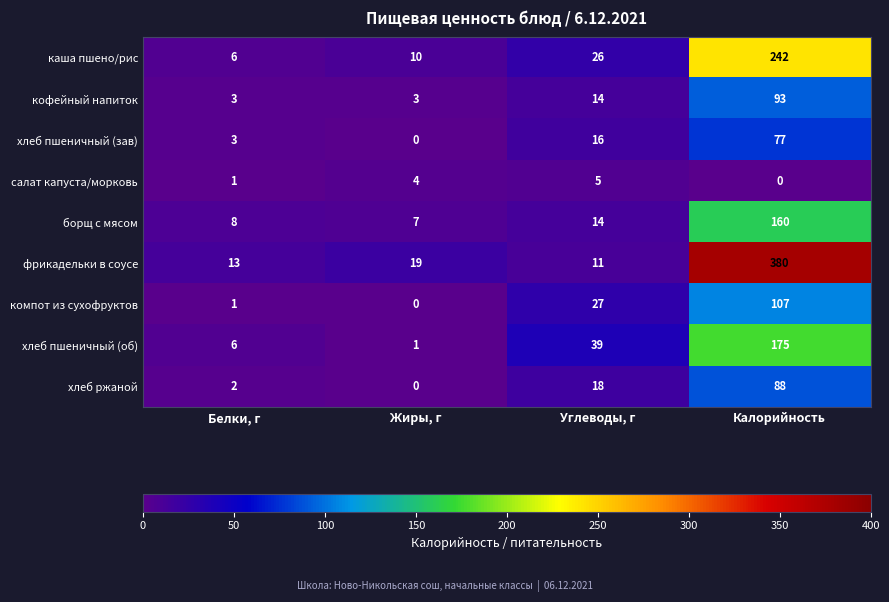

At which category is the sum across all series the highest?

Калорийность